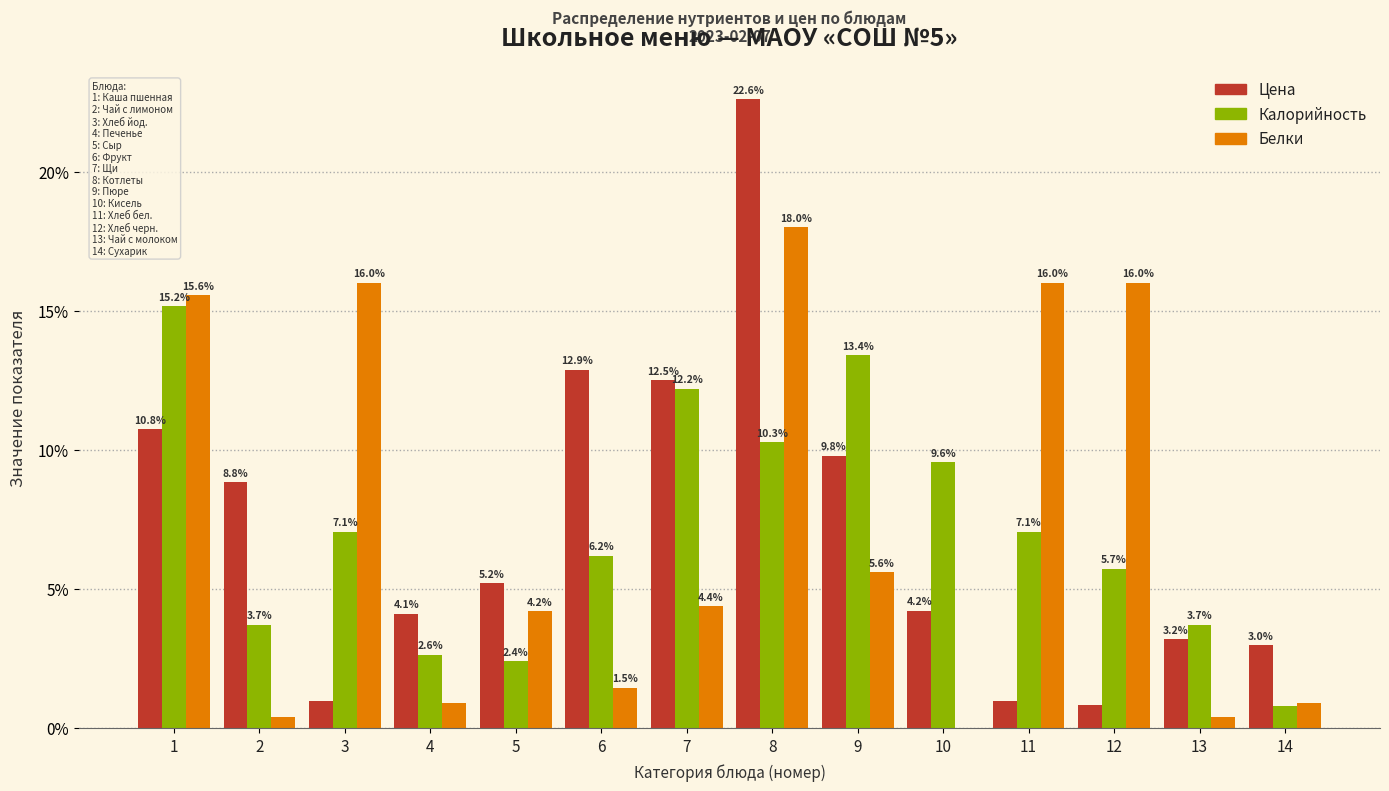

At which category is the sum across all series the highest?

8